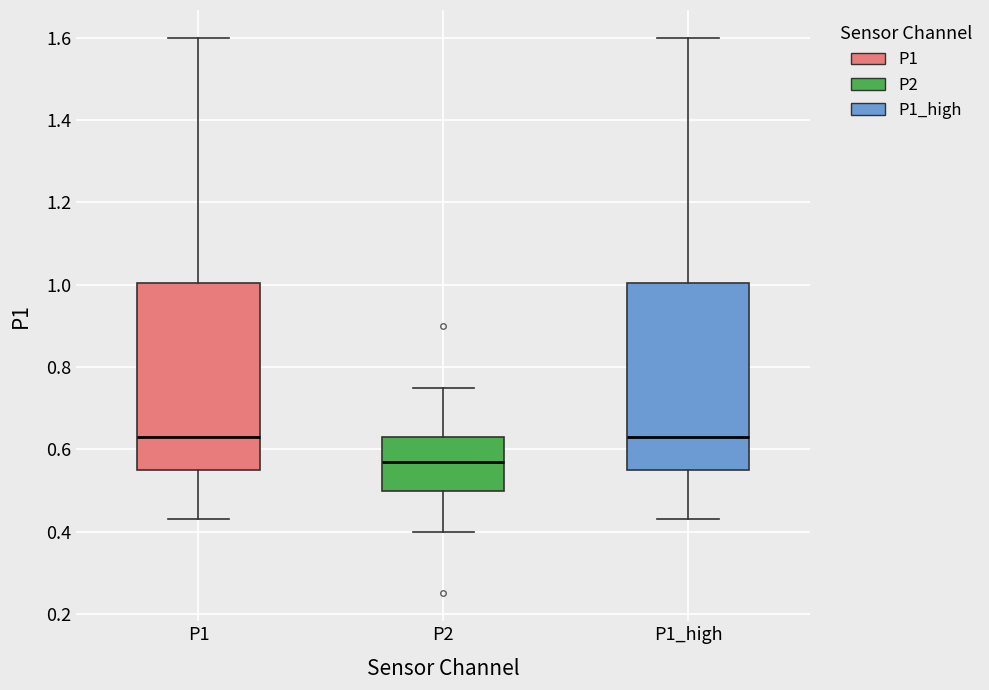

Where does the upper whisker of the box for P2 end on the y-axis? The values are not printed on the chart, so give them approximately, as read against the axis.

0.76